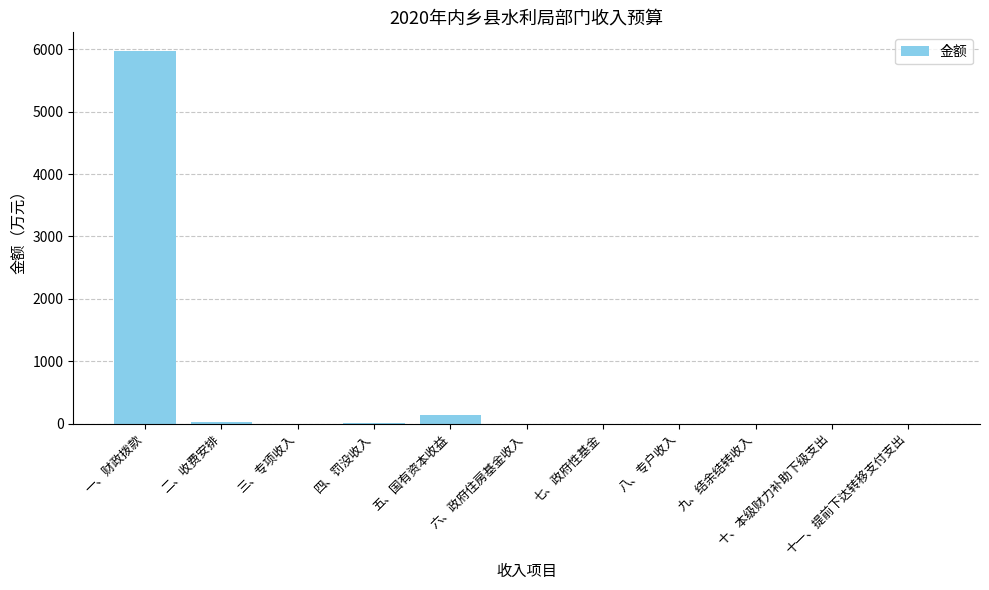

What is the sum of all values?

6145.3